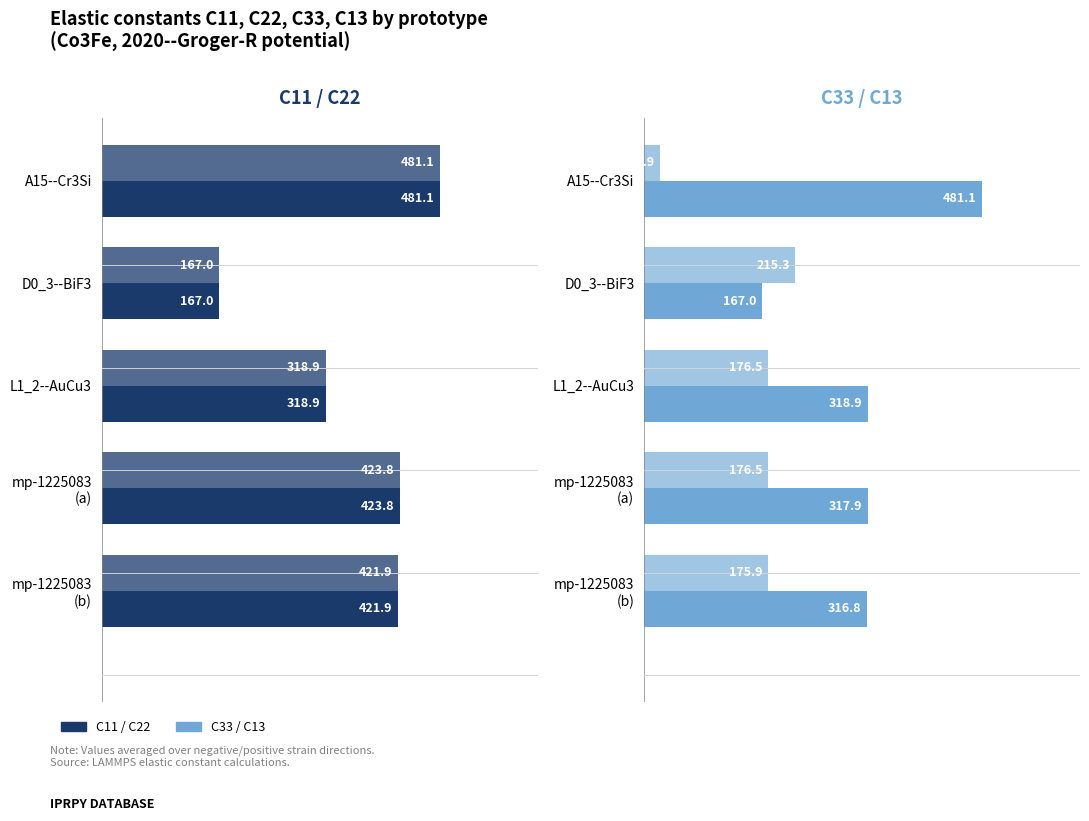

Reading right to left, extract all data points from this chart.

C11: 421.9	423.8	318.9	167.0	481.1
C22: 421.9	423.8	318.9	167.0	481.1
C33: 316.8	317.9	318.9	167.0	481.1
C13: 175.9	176.5	176.5	215.3	22.9